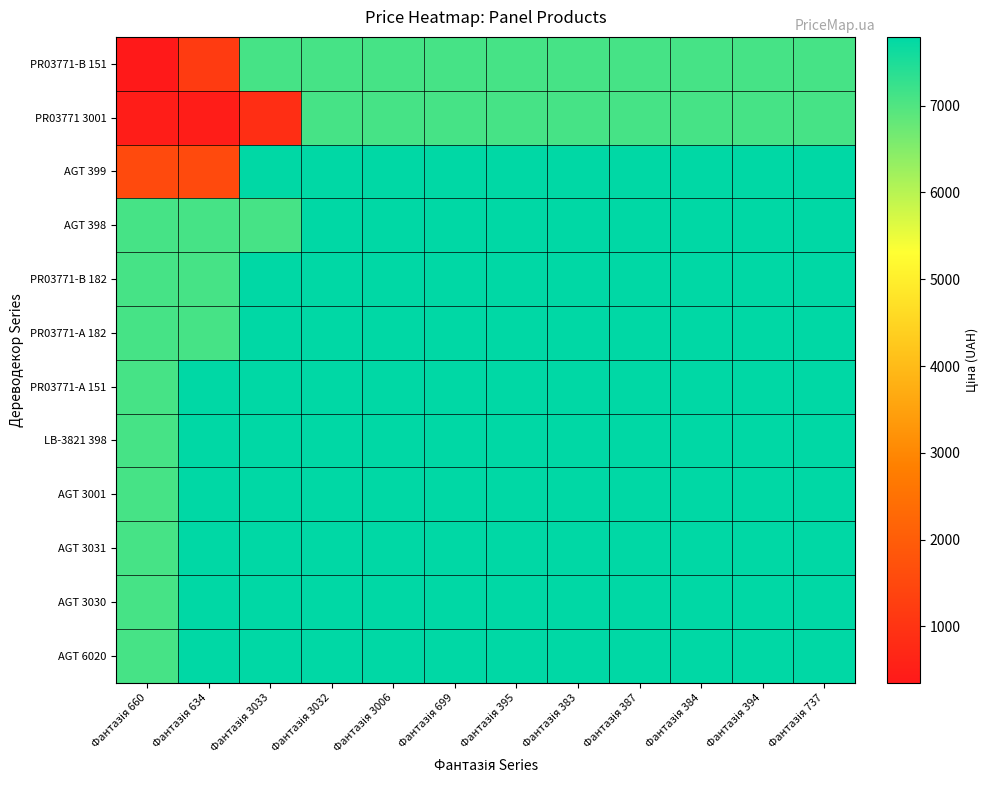

What is the difference between the highest and lowest values at Фантазія 699?

694.2